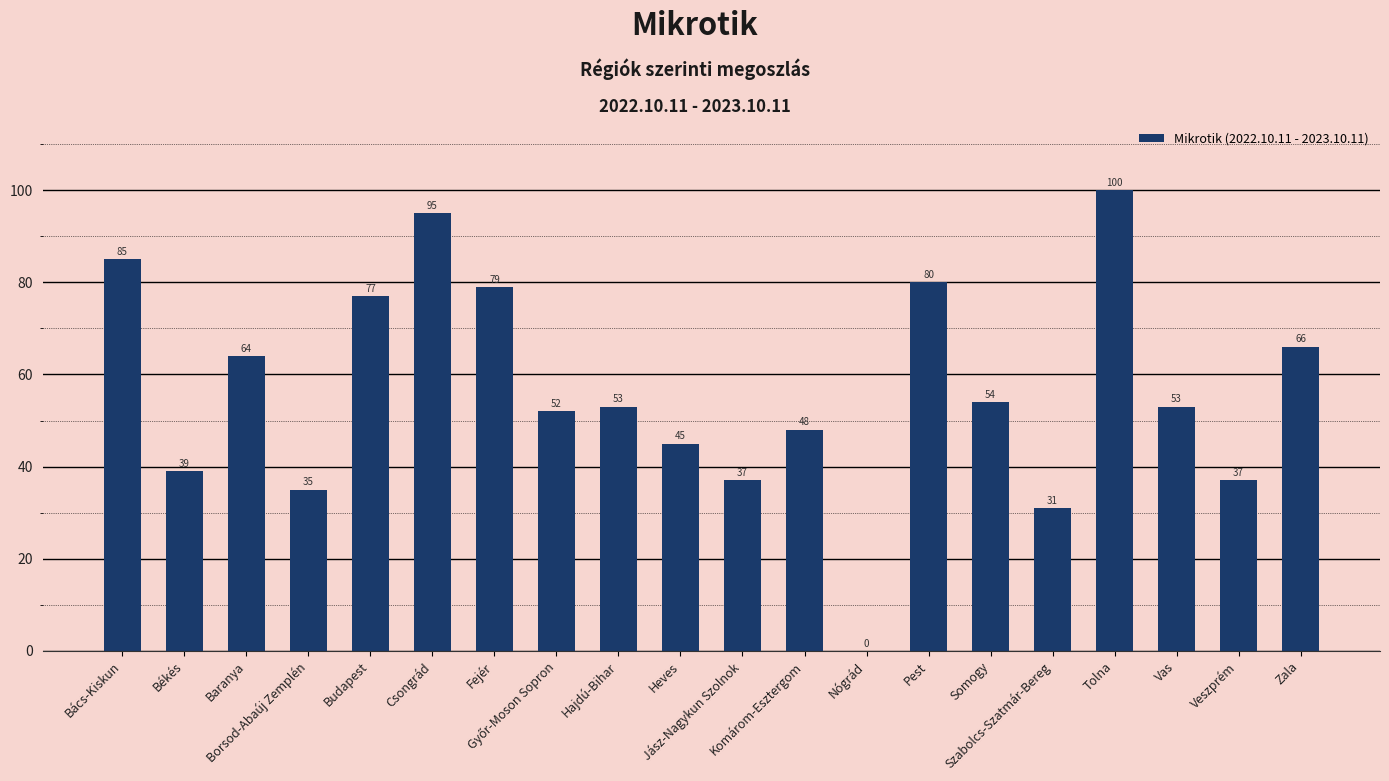

Reading left to right, list all the values displayed in this chart.

85	39	64	35	77	95	79	52	53	45	37	48	0	80	54	31	100	53	37	66